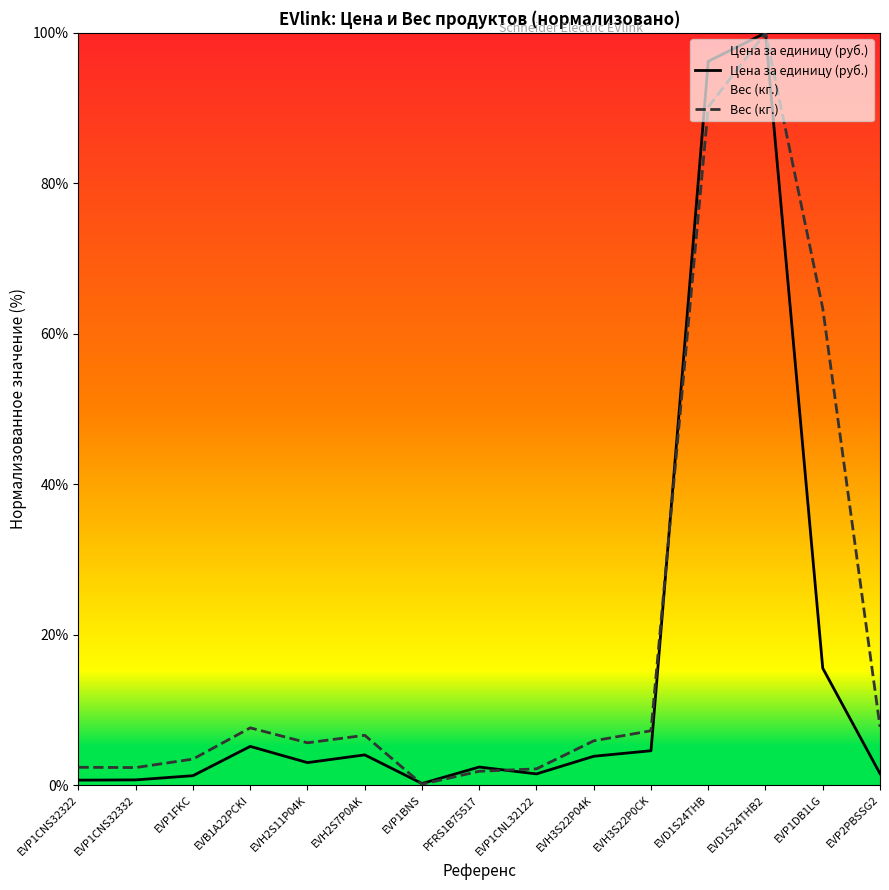

What is the smallest value displayed?

0.1